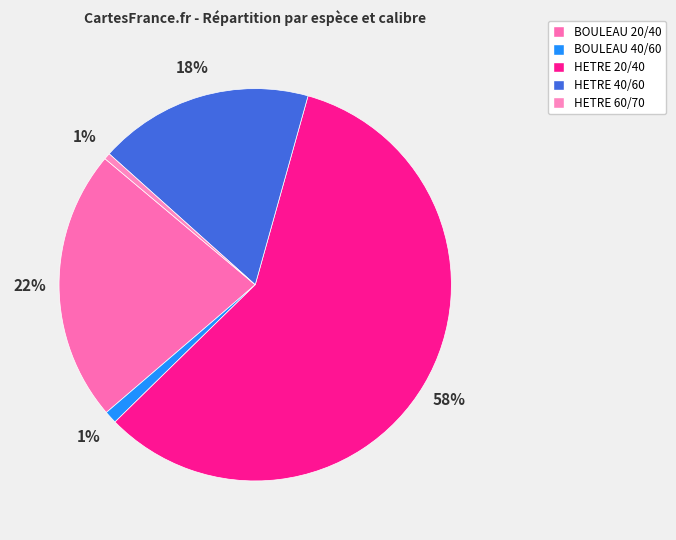

Is it true that HETRE 40/60 is 18% of the pie?

True